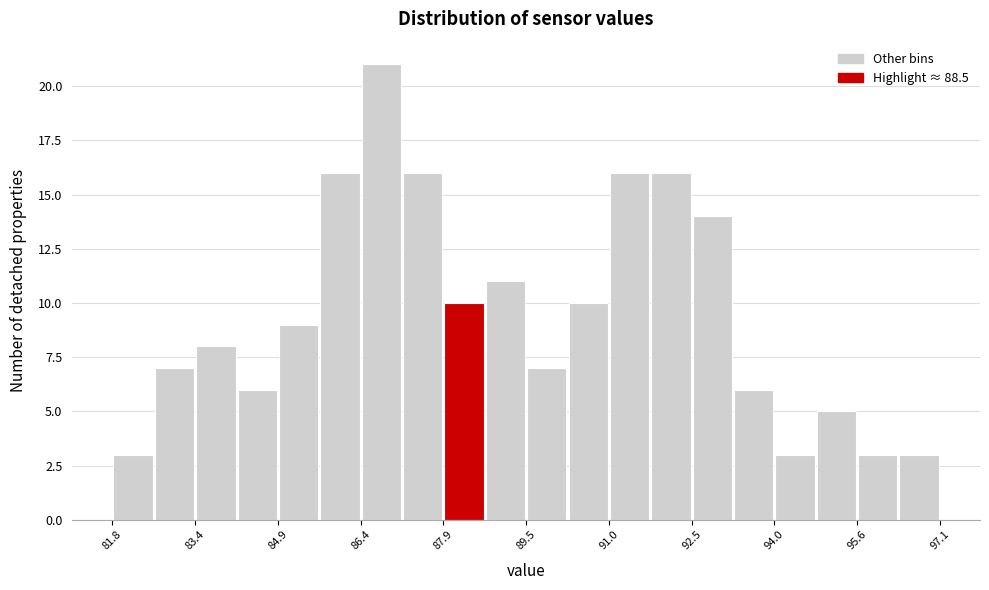

Around what value on the x-axis is the tallest bar? Give the approximate position of its centre, as read against the axis.

86.8